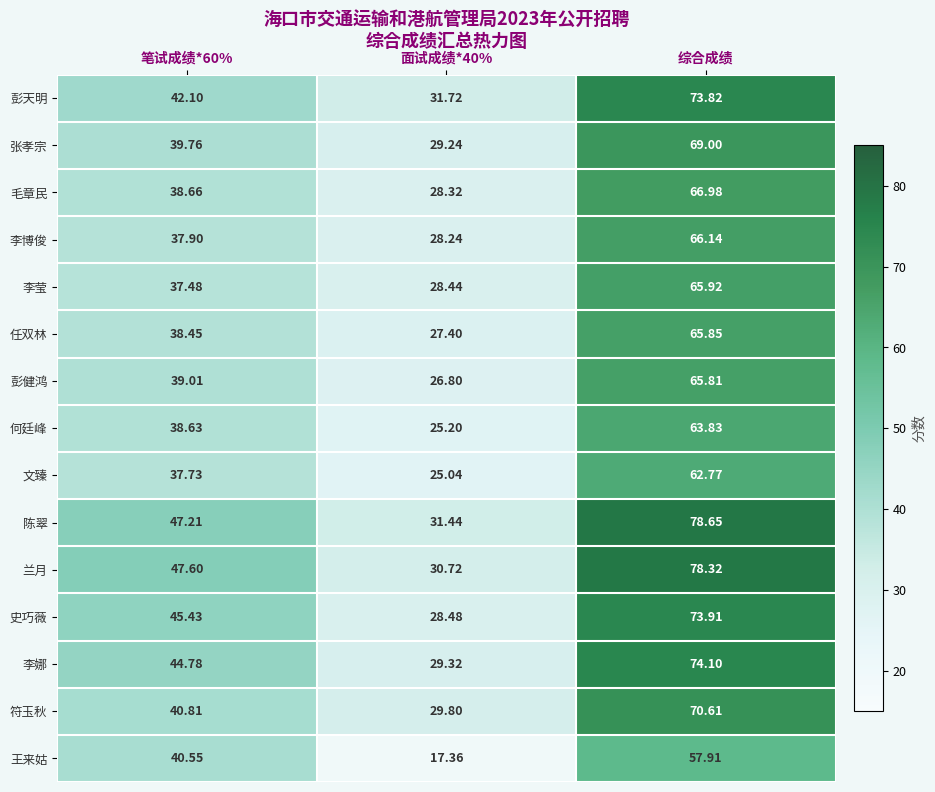

Which series has the largest total across all categories?

陈翠